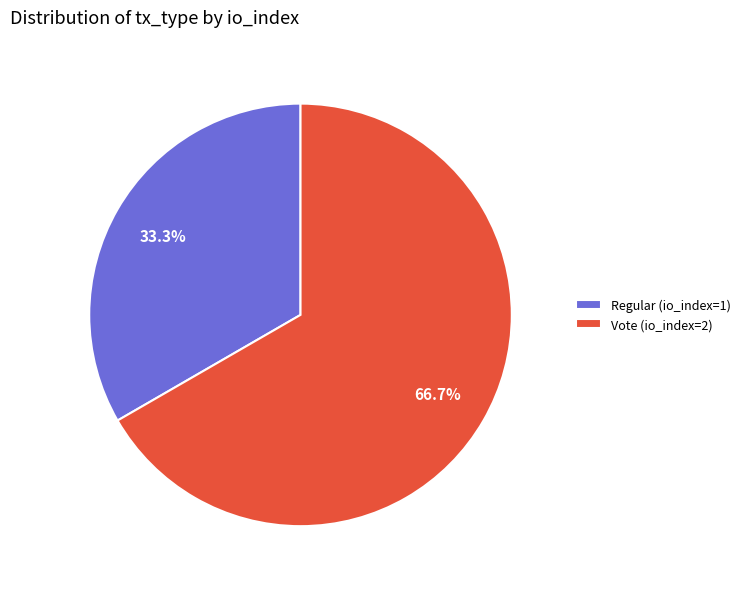

Between Vote (io_index=2) and Regular (io_index=1), which is larger?

Vote (io_index=2)